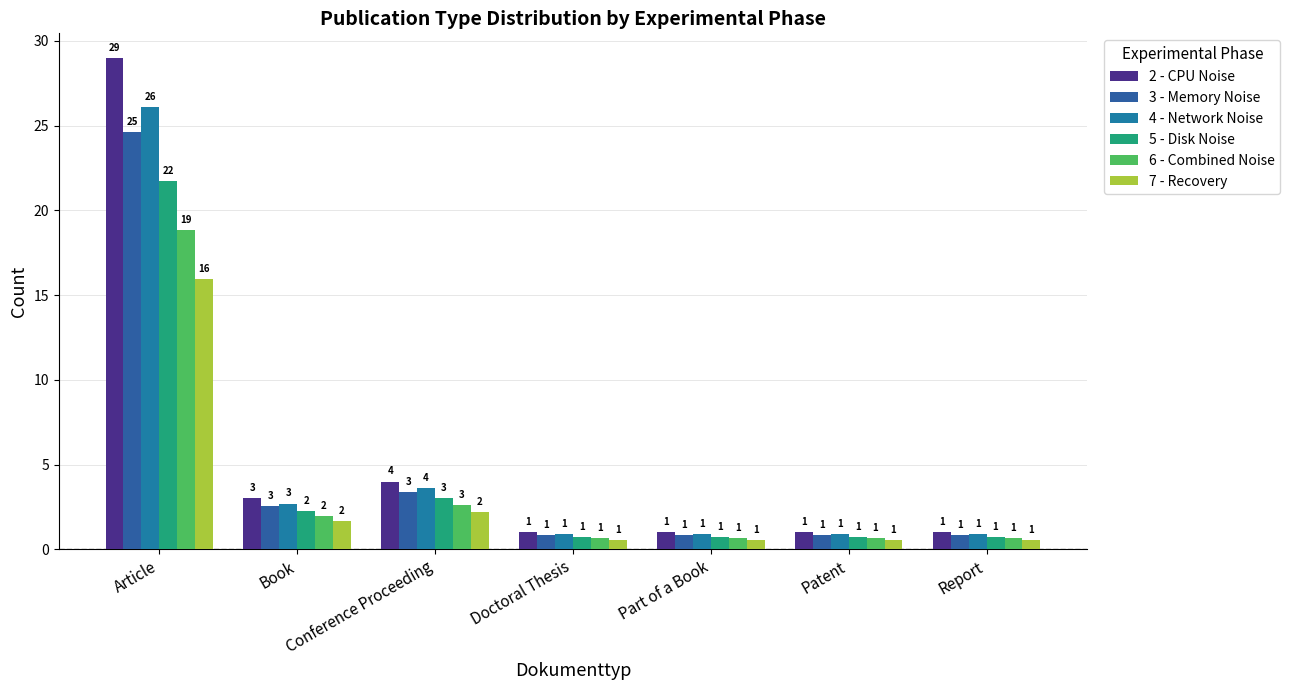

What is the sum of the 2 - CPU Noise values at Book and Article?

32.0